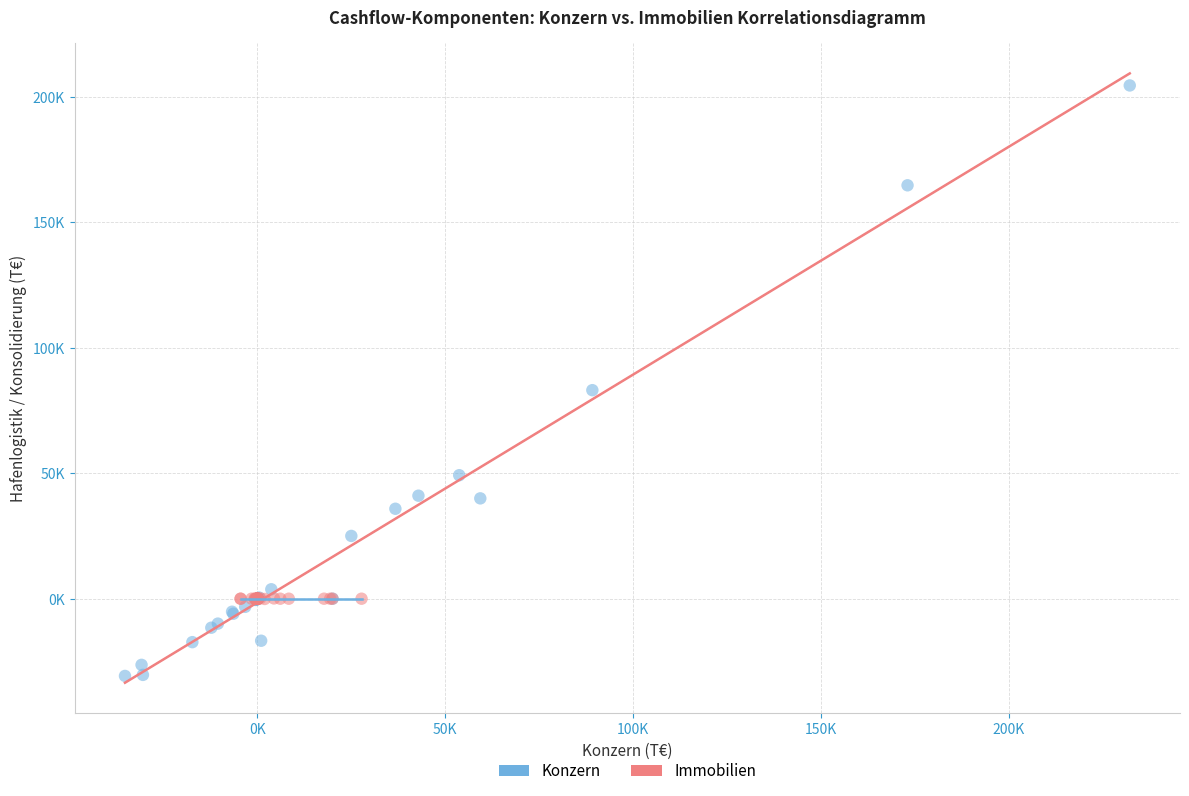

What are all the series names shown in the legend?

Konzern, Immobilien